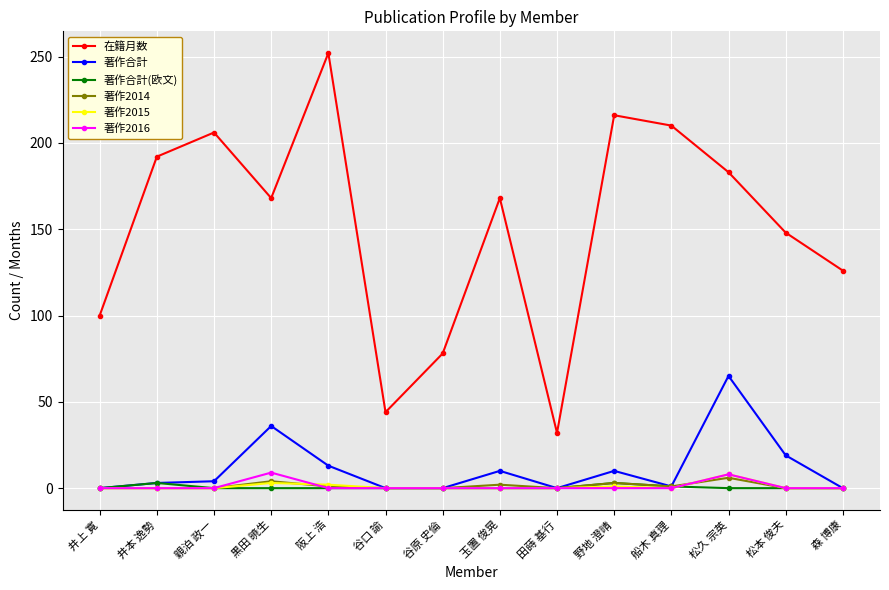

Is it true that 著作2014 equals 1 at 船木 真理?

True